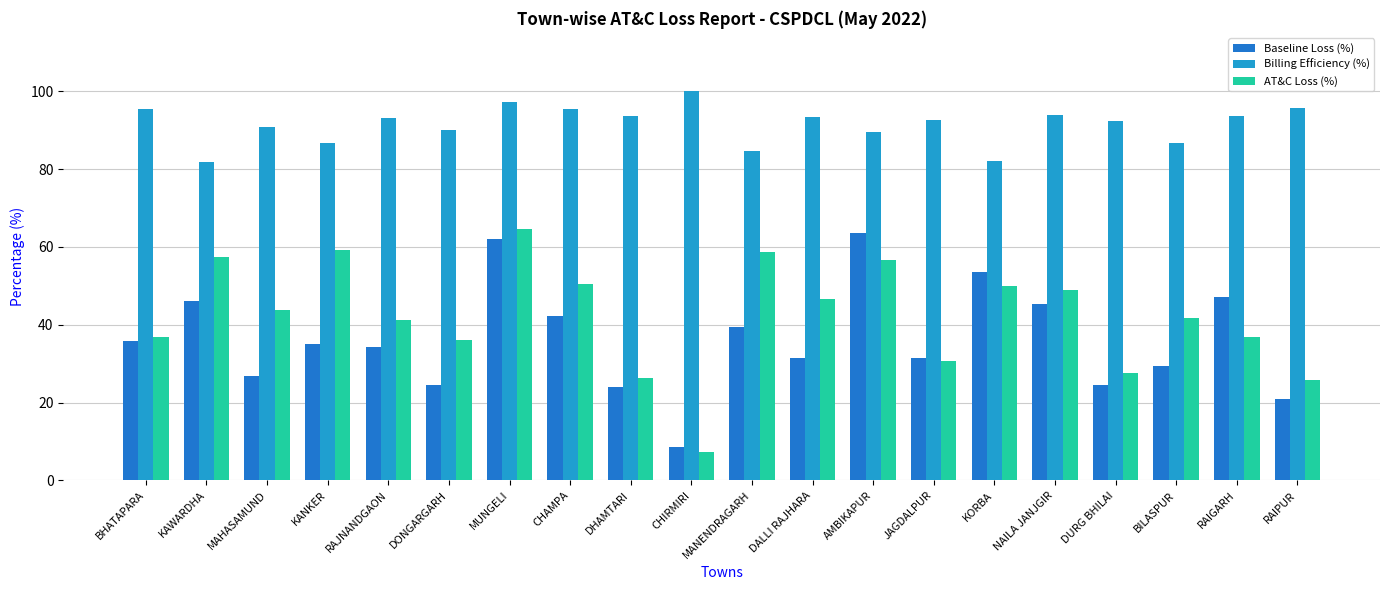

Which category has the highest value in the AT&C Loss (%) series?

MUNGELI